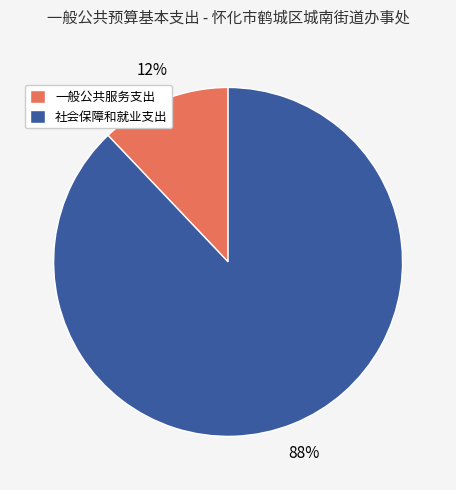

Between 社会保障和就业支出 and 一般公共服务支出, which is larger?

社会保障和就业支出